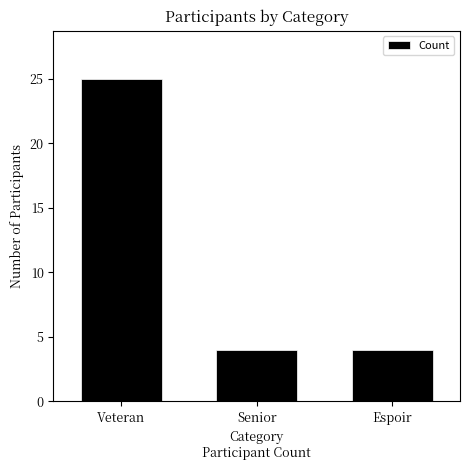

Reading left to right, extract all data points from this chart.

25	4	4